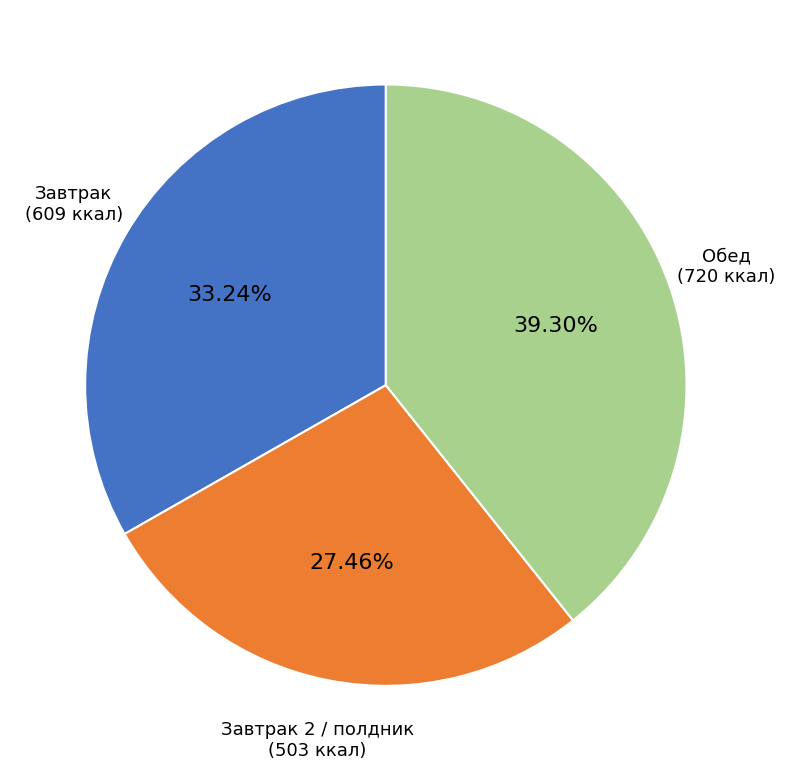

Is there any slice that represents more than half of the pie?

No